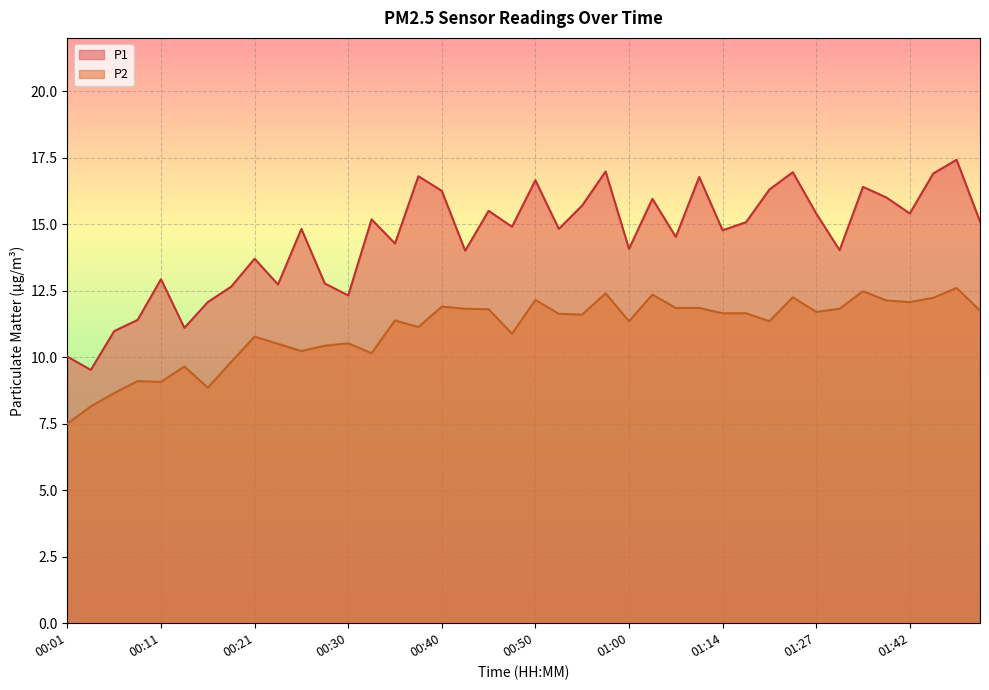

True or false: P2 has more than 1 points higher than both neighbors.

True